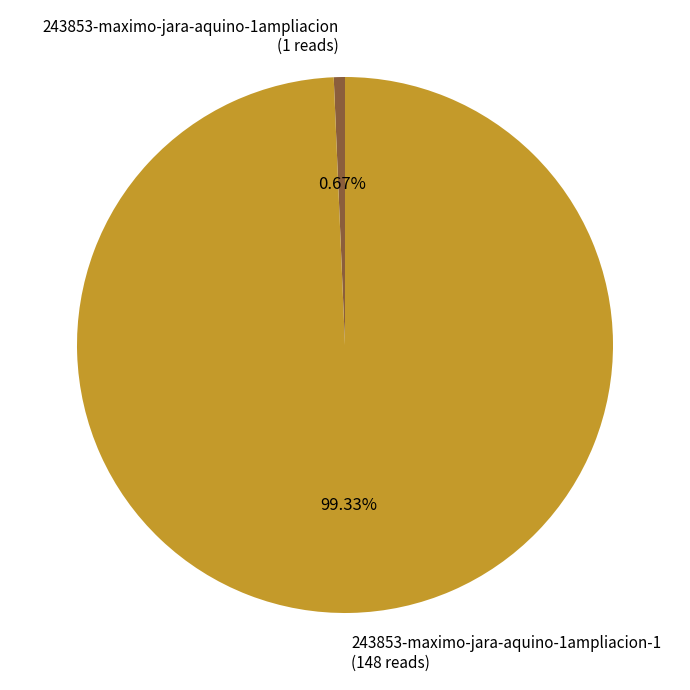

What portion of the pie excludes 243853-maximo-jara-aquino-1ampliacion-1?

0.7%